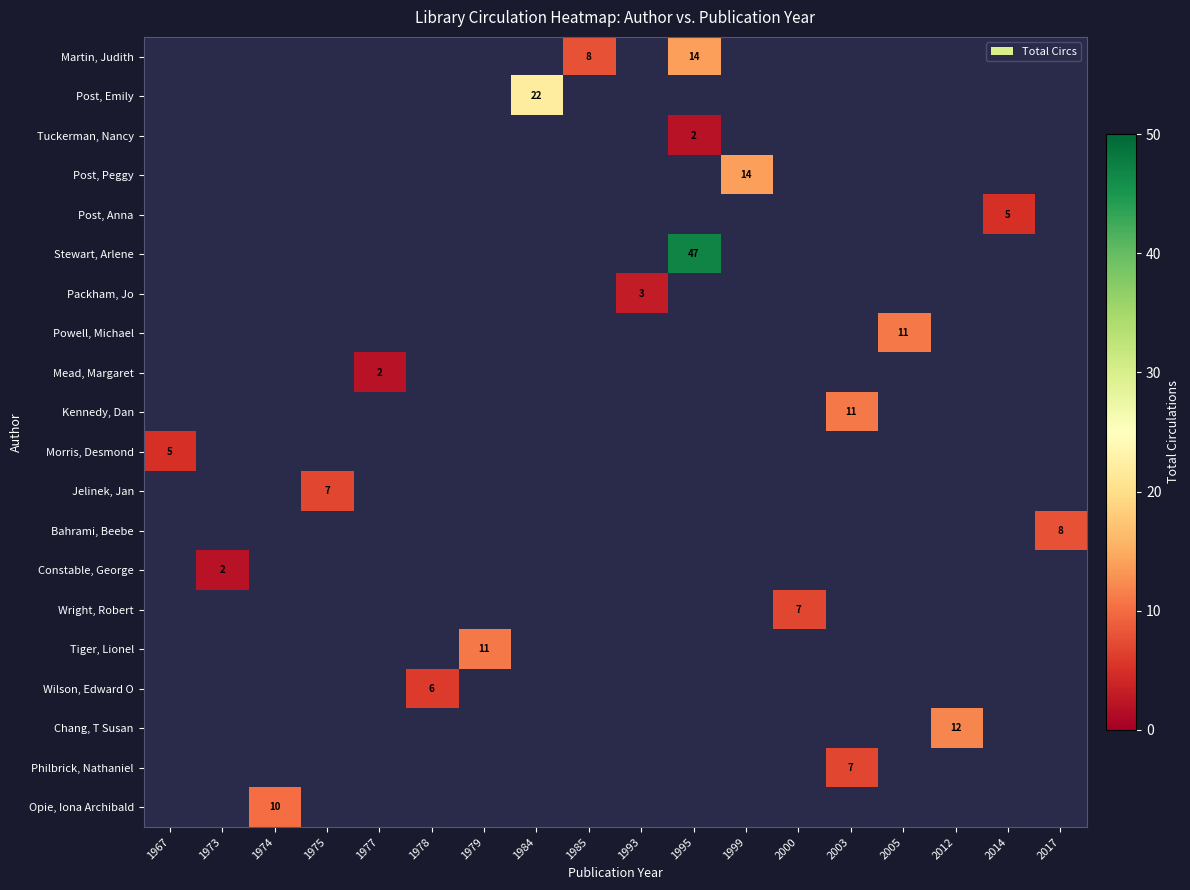

Which category has the highest value across all series?

1995